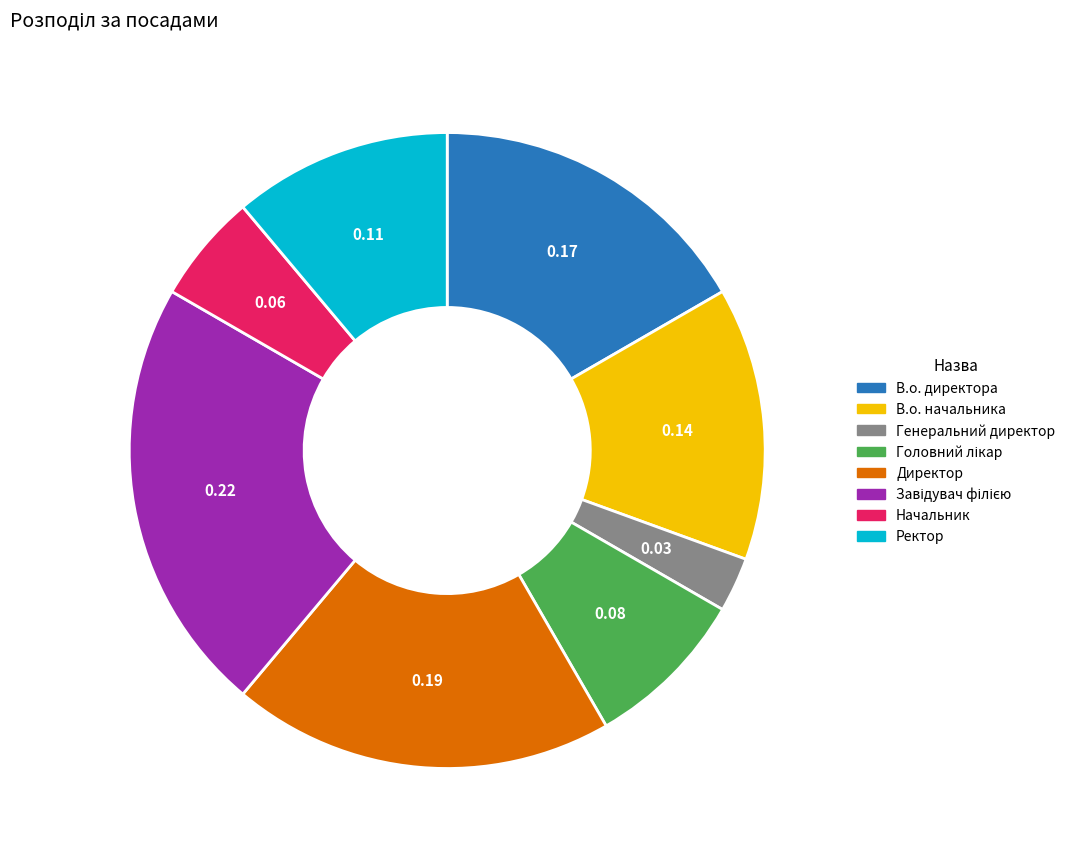

Do Директор and Начальник together represent more than half of the pie?

No